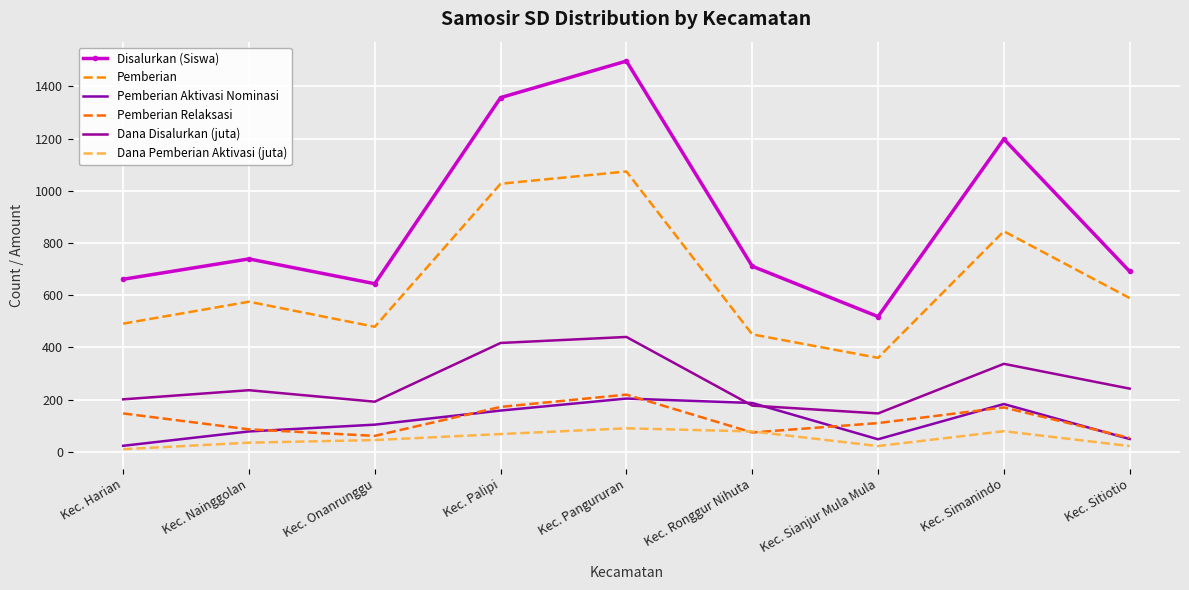

What is the maximum value for Pemberian?

1074